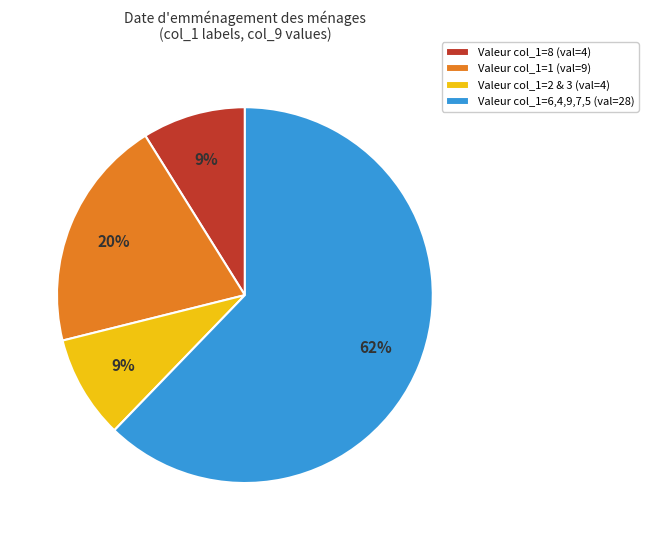

Between Valeur col_1=2 & 3 (val=4) and Valeur col_1=1 (val=9), which is larger?

Valeur col_1=1 (val=9)